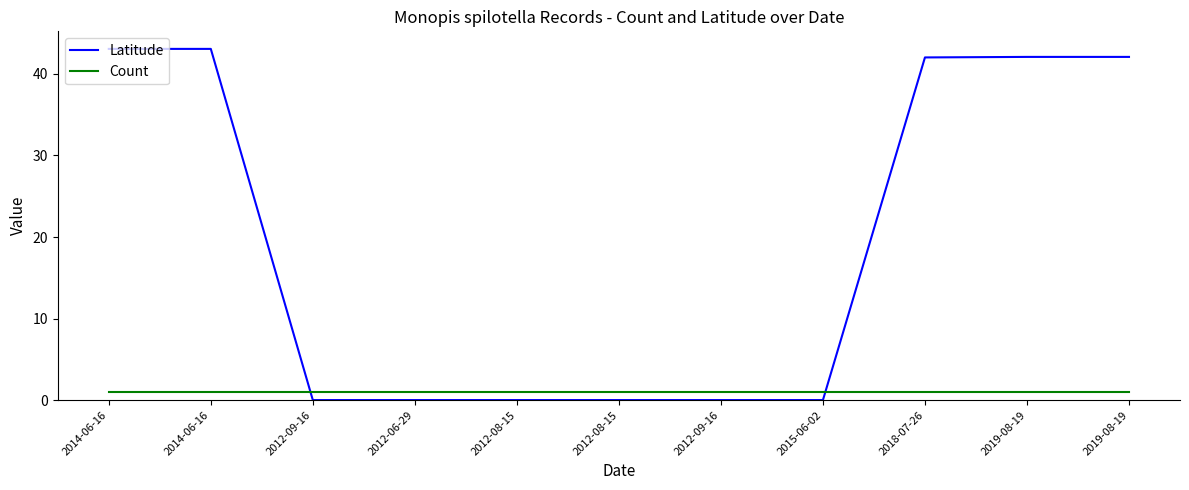

At which category is the sum across all series the highest?

2014-06-16